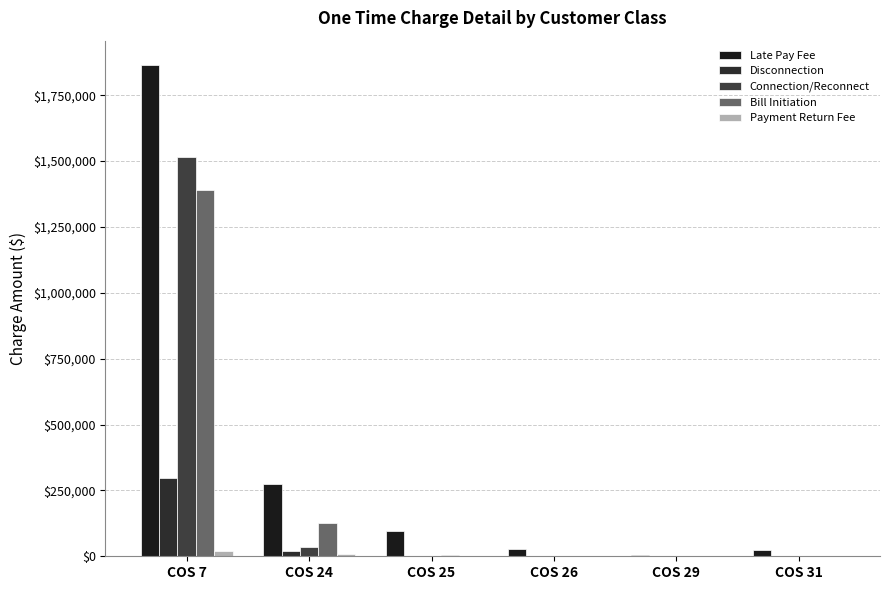

Reading left to right, list all the values displayed in this chart.

Late Pay Fee: COS 7=1863702.2	COS 24=273430.2	COS 25=96525.1	COS 26=26571.8	COS 29=4281.9	COS 31=22333.5
Disconnection: COS 7=296927.8	COS 24=18396.8	COS 25=394.9	COS 26=26.9	COS 29=0.0	COS 31=0.0
Connection/Reconnect: COS 7=1514580.5	COS 24=35233.4	COS 25=50.9	COS 26=0.0	COS 29=706.0	COS 31=0.0
Bill Initiation: COS 7=1391359.3	COS 24=124827.0	COS 25=3413.8	COS 26=273.1	COS 29=360.3	COS 31=126.8
Payment Return Fee: COS 7=19433.6	COS 24=7376.2	COS 25=2736.4	COS 26=0.0	COS 29=0.0	COS 31=0.0